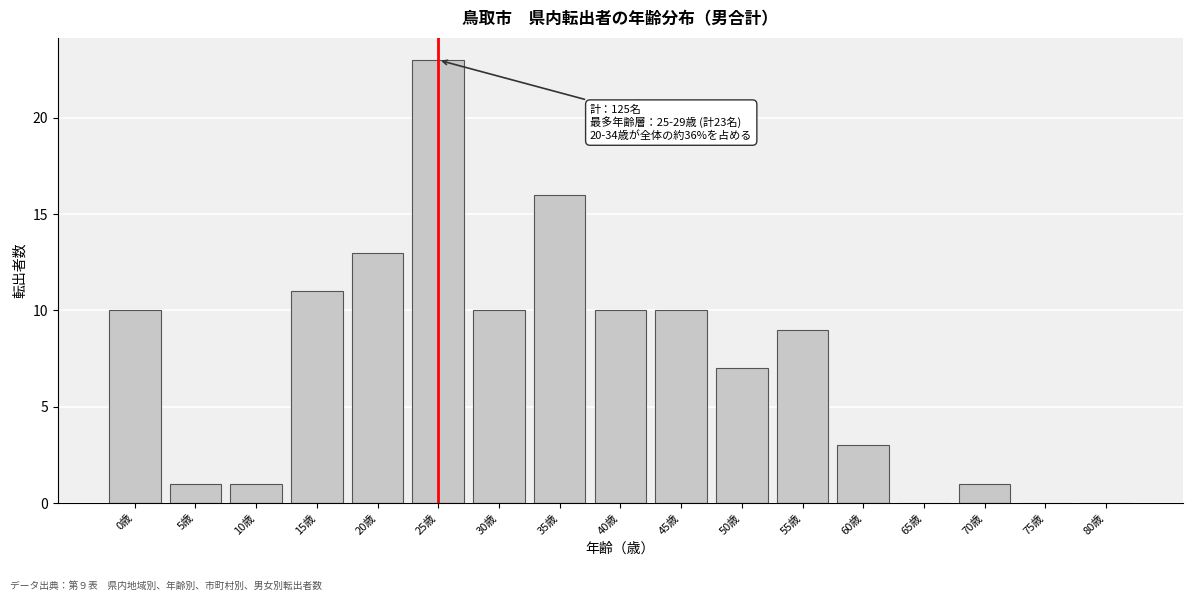

Reading left to right, extract all data points from this chart.

0歳=10	5歳=1	10歳=1	15歳=11	20歳=13	25歳=23	30歳=10	35歳=16	40歳=10	45歳=10	50歳=7	55歳=9	60歳=3	65歳=0	70歳=1	75歳=0	80歳=0